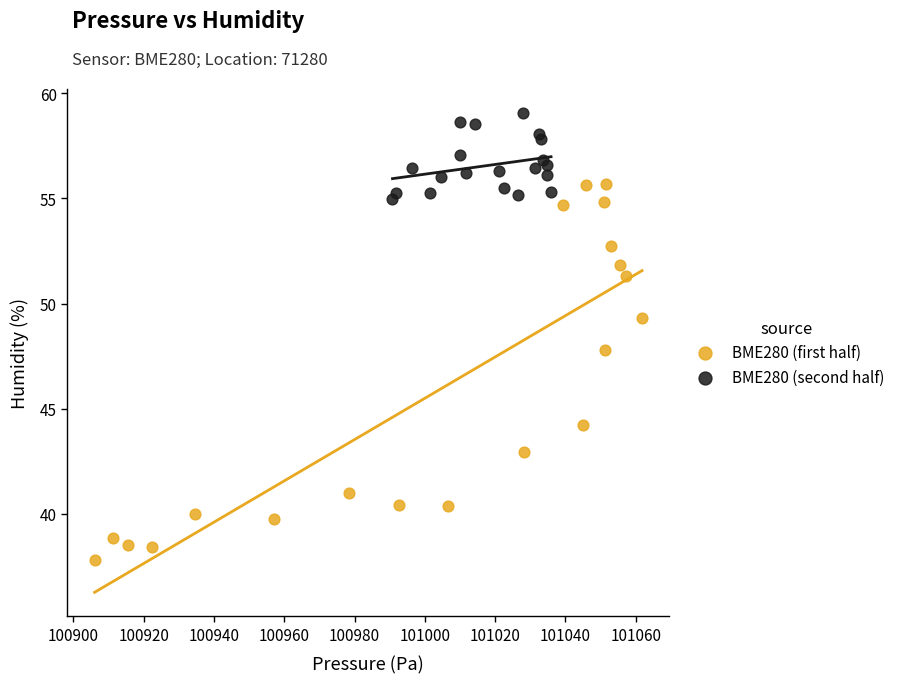

What are all the series names shown in the legend?

BME280 (first half), BME280 (second half)